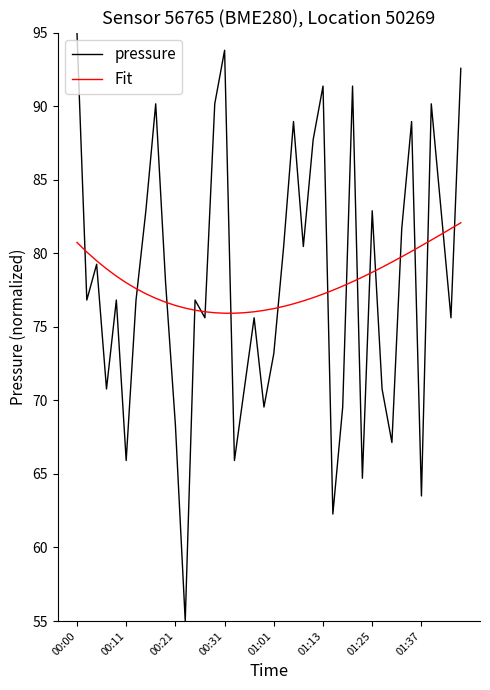

Count the number of data series in this chart.

2